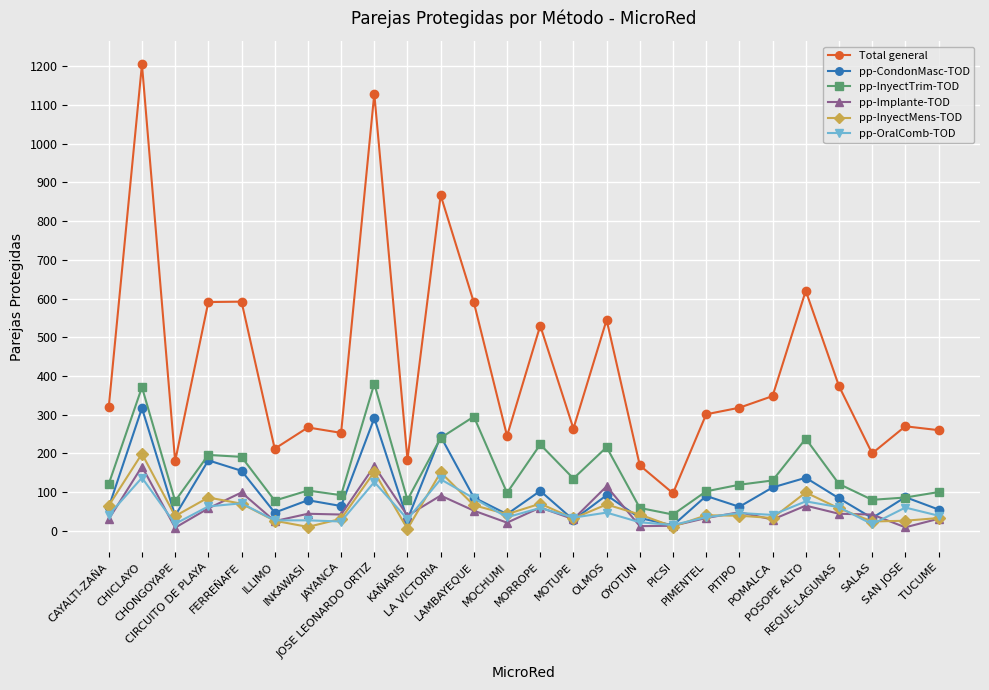

How many lines are shown in the chart?

6